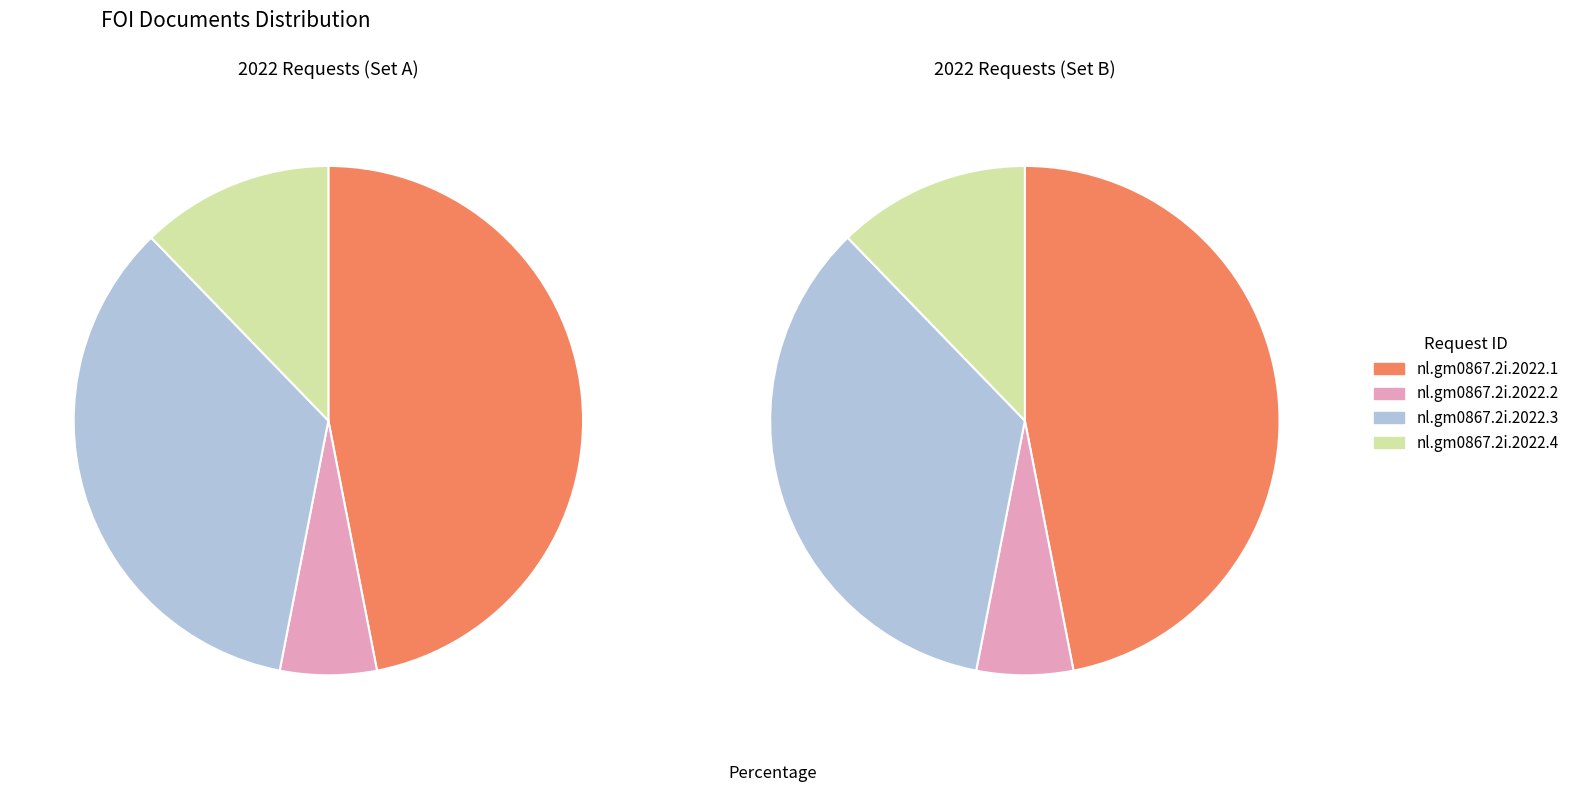

To the nearest percent, what percentage of the pie is nl.gm0867.2i.2022.1?

47%